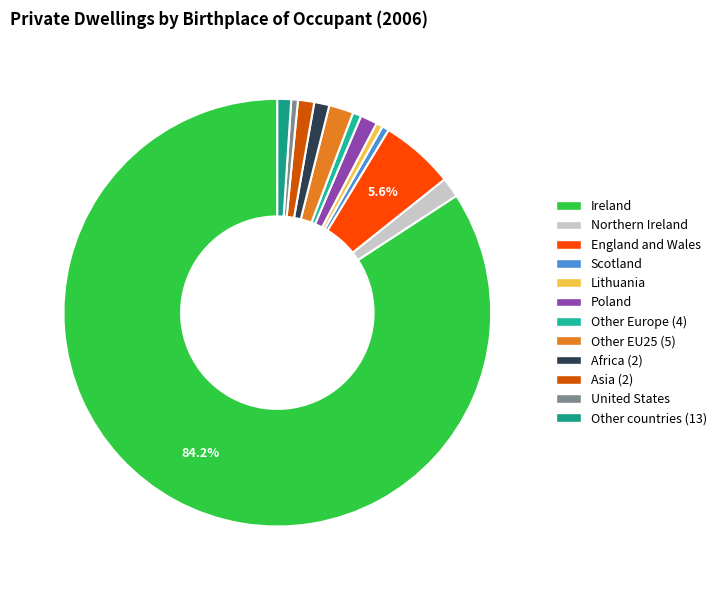

True or false: Northern Ireland accounts for 2% of the total.

True